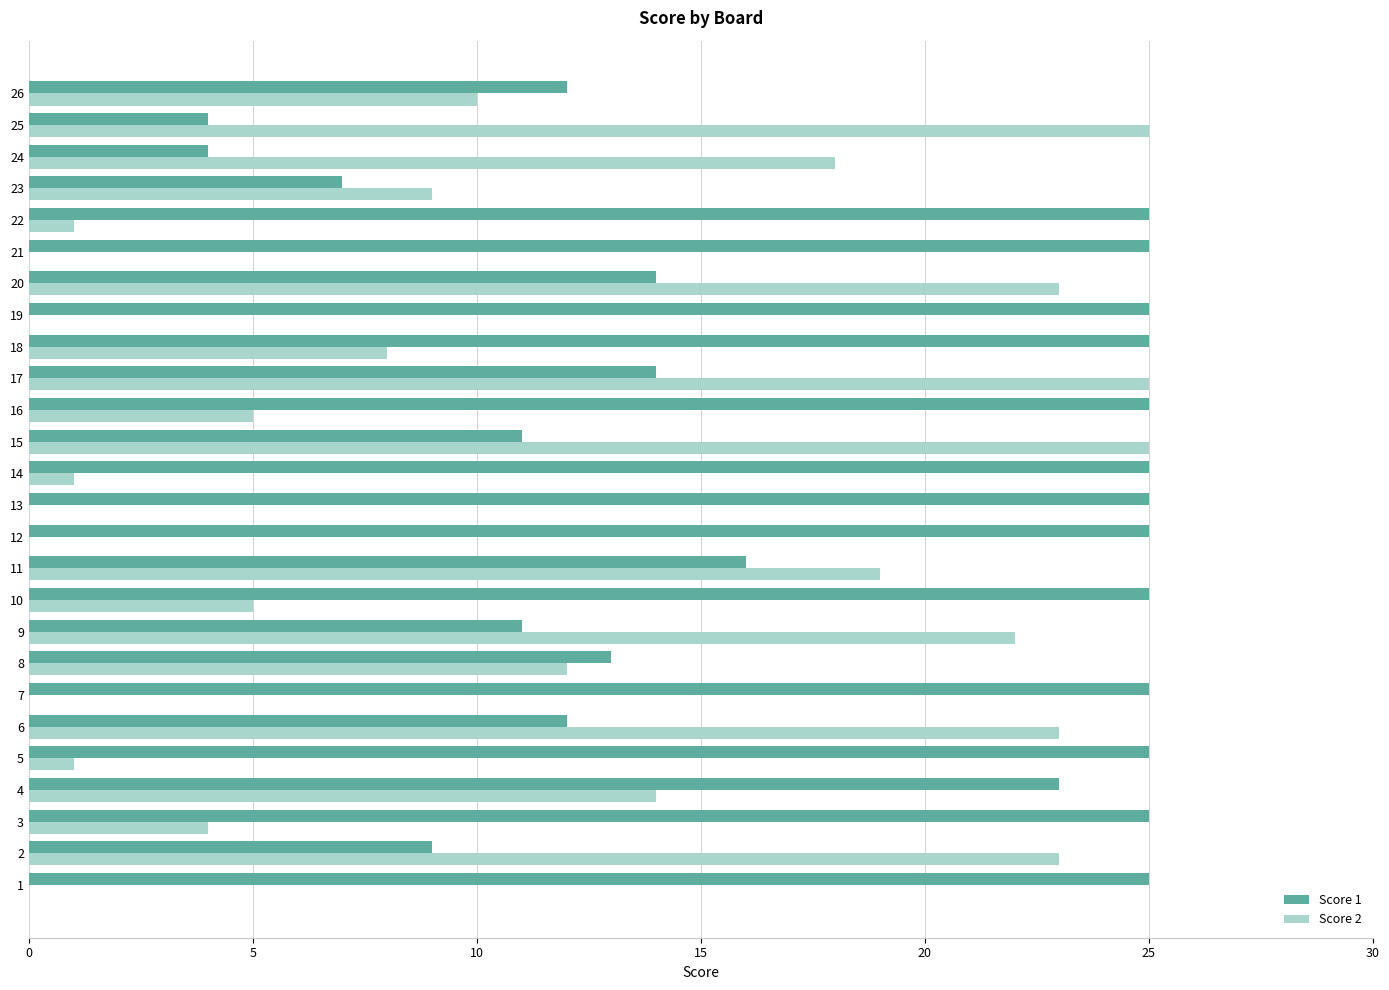

Count the number of data series in this chart.

2